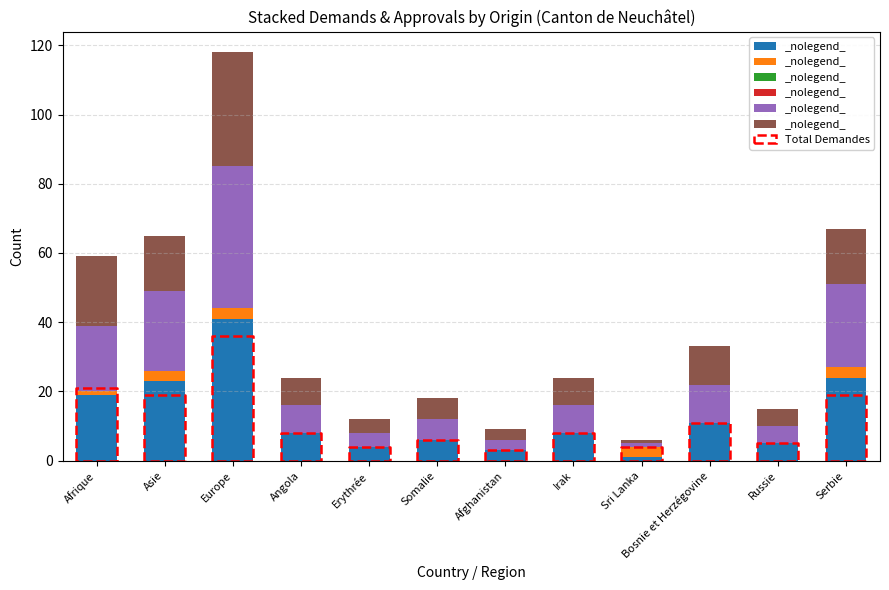

At which category does the chart reach its peak across all series?

Europe